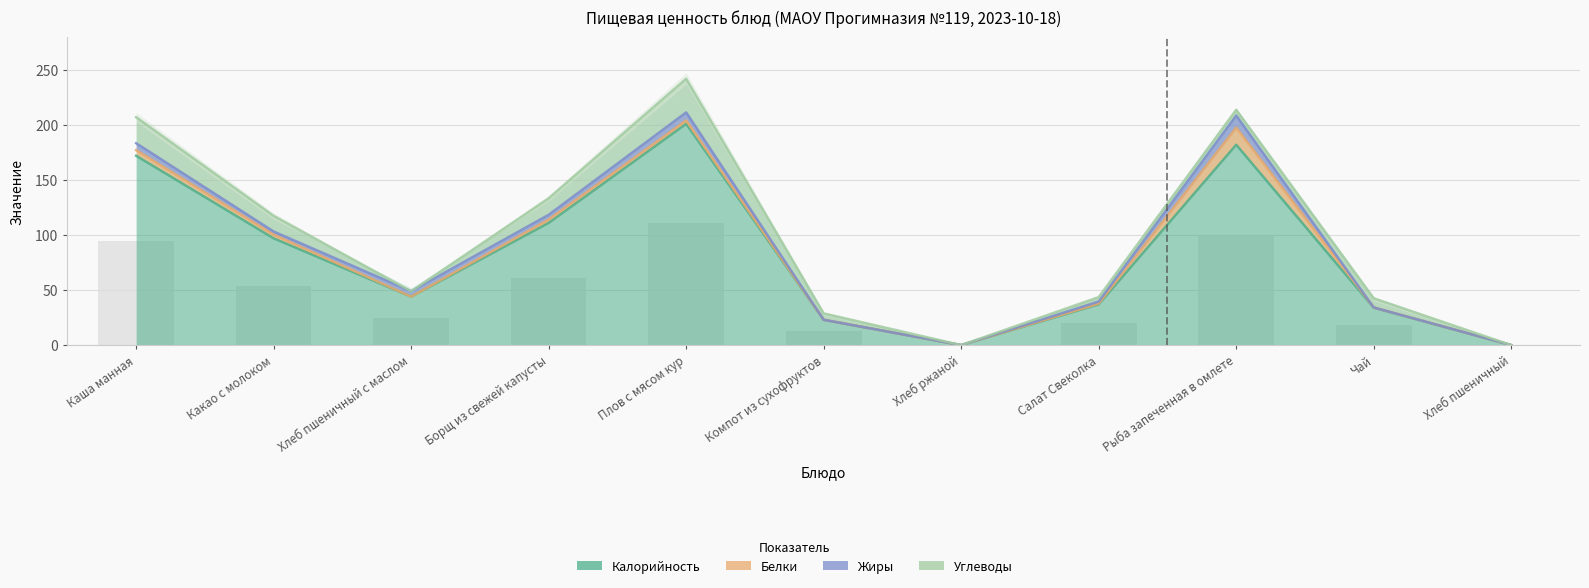

What is the difference between the highest and lowest values at Хлеб пшеничный с маслом?

44.0